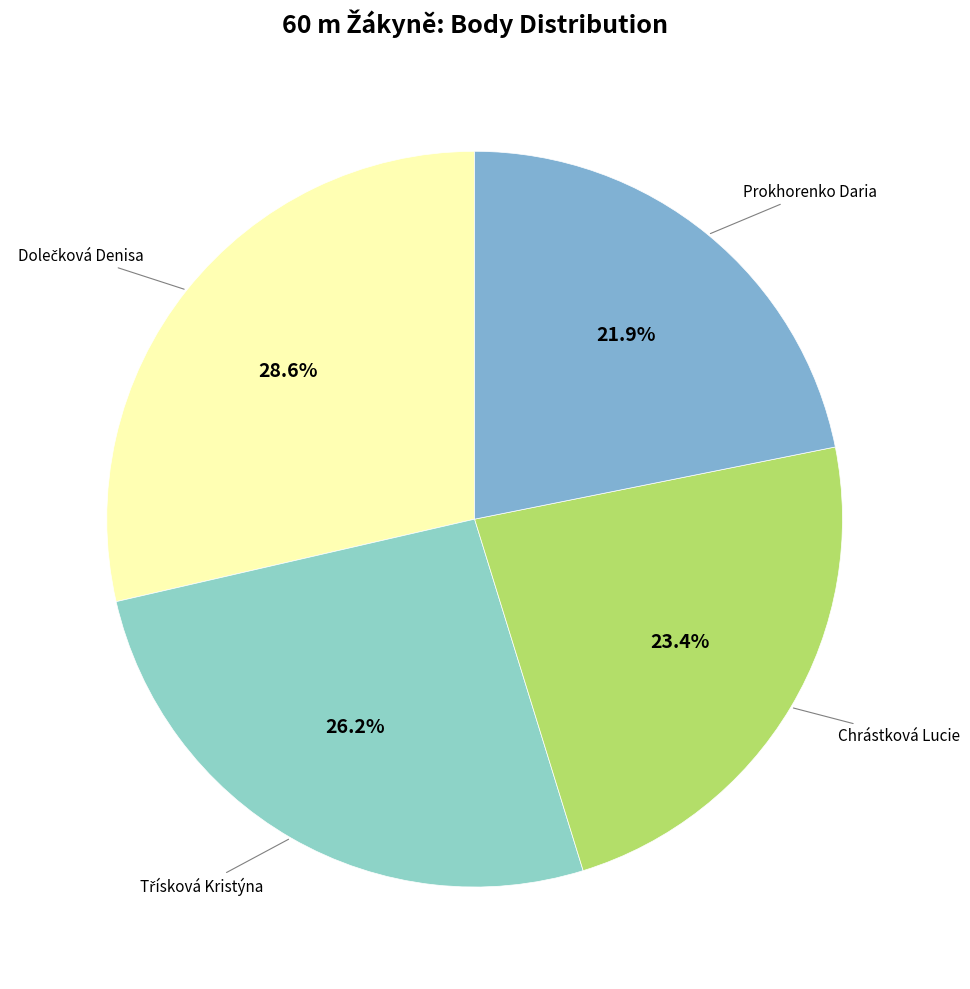

What is the smallest slice in the pie chart?

Prokhorenko Daria